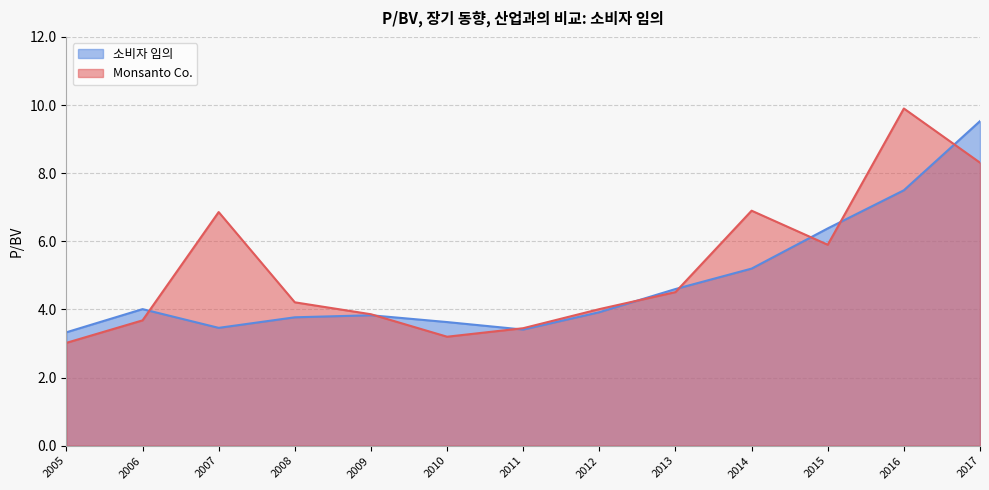

Which label corresponds to the smallest value in the chart?

2005